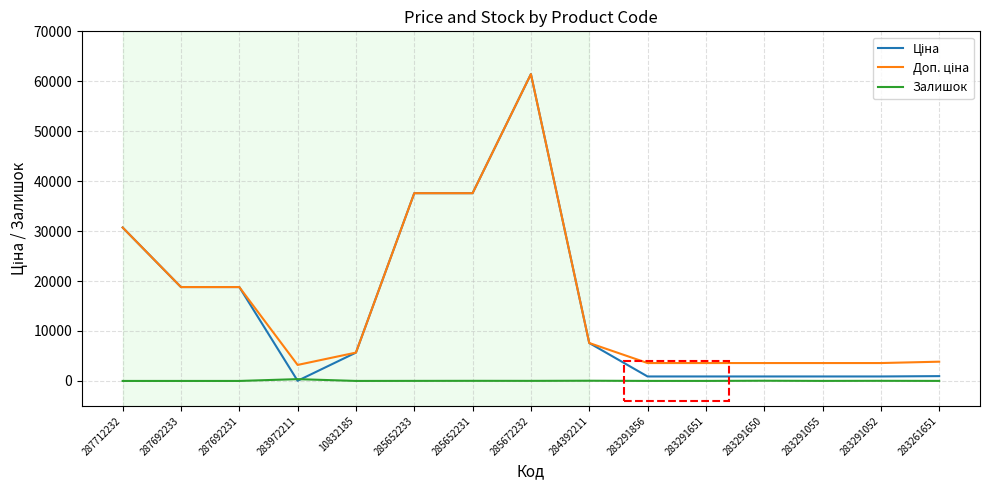

At which category is the sum across all series the highest?

285672232